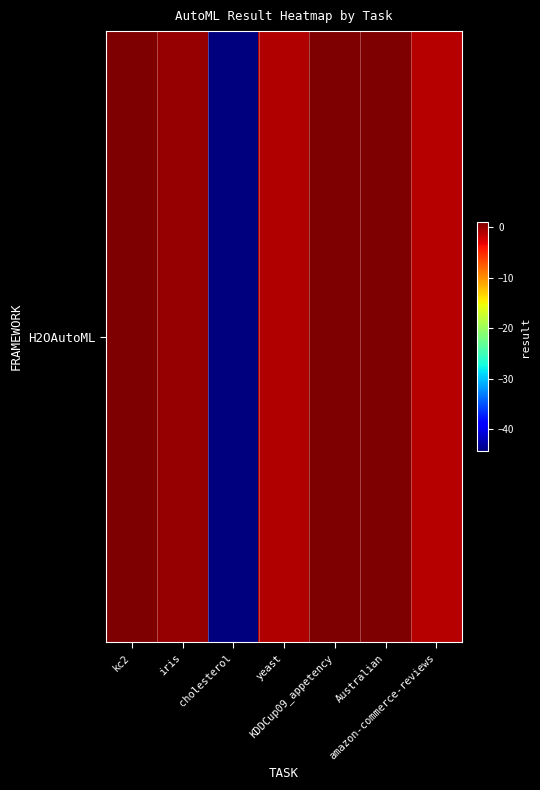

What is the sum of the values at Australian and KDDCup09_appetency?

1.8